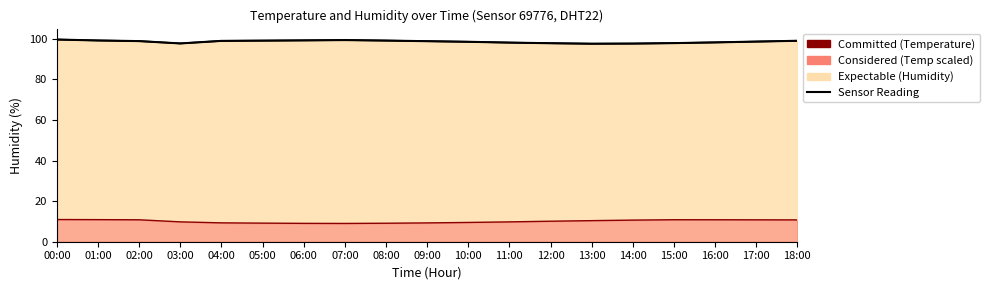

True or false: there are more than 1 points higher than both neighbors.

False